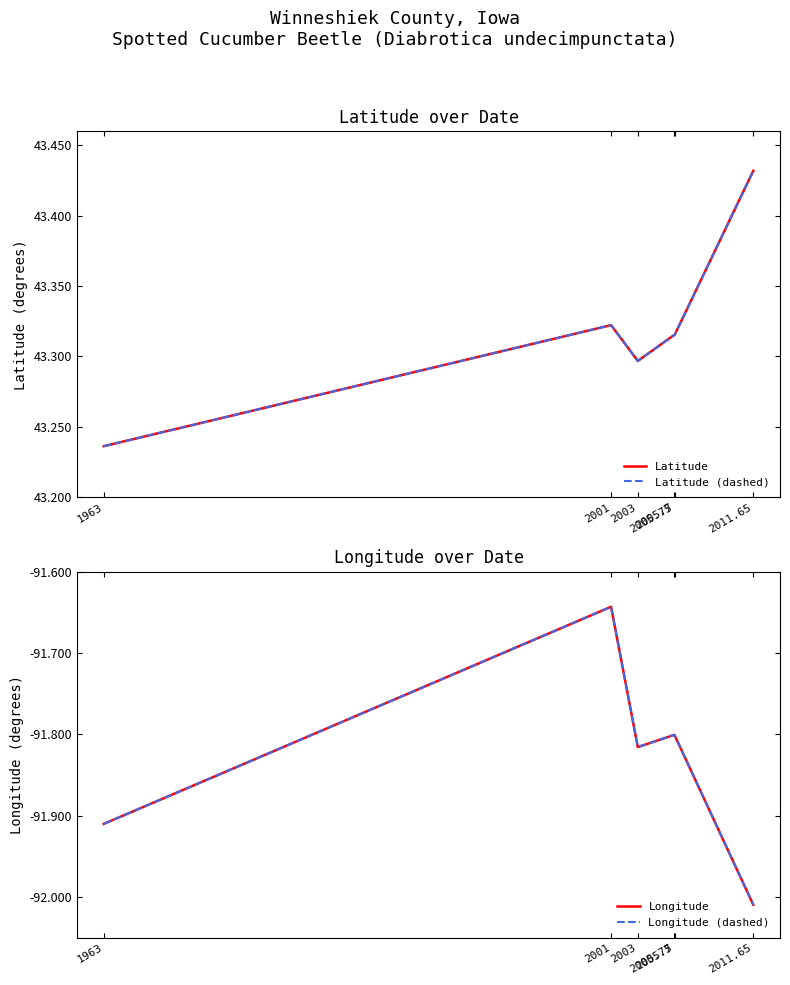

True or false: Latitude has more than 2 interior local peaks.

False